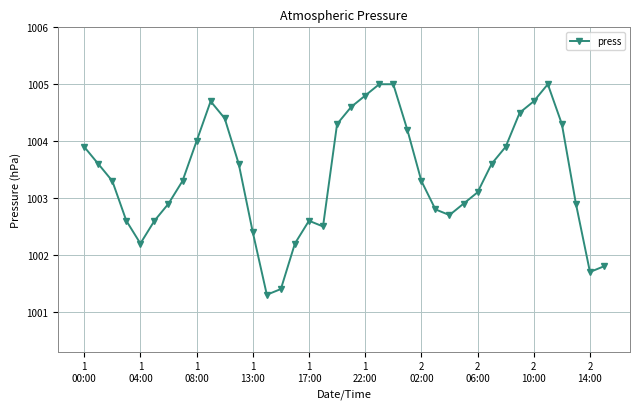

What is the value of the 10th point from the left?

1004.7